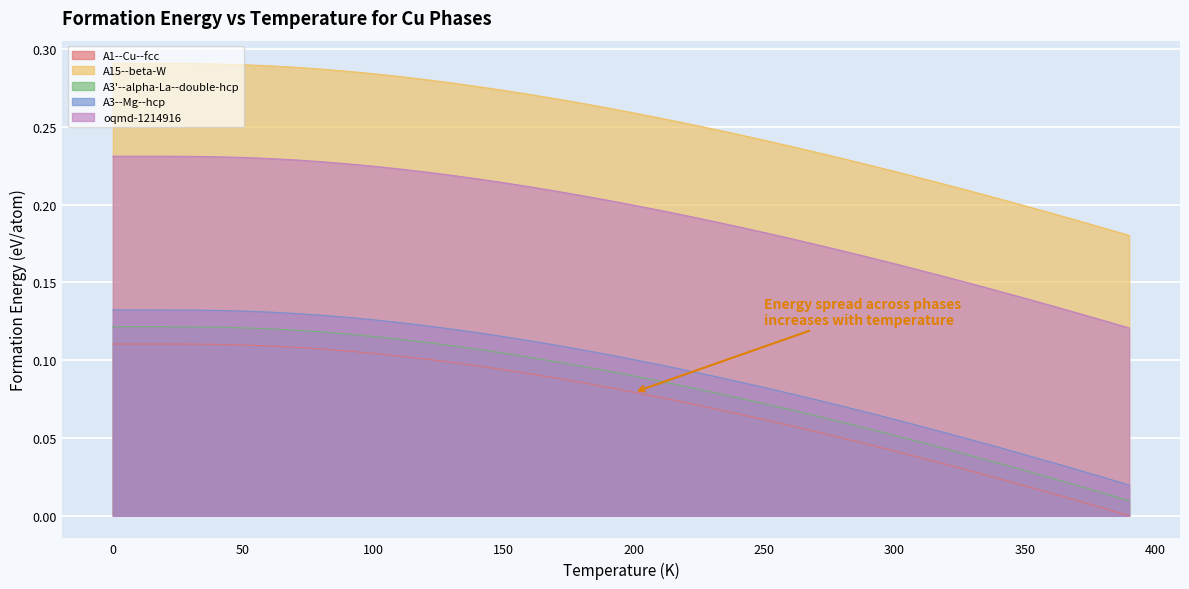

True or false: A3--Mg--hcp and oqmd-1214916 cross at least once.

False